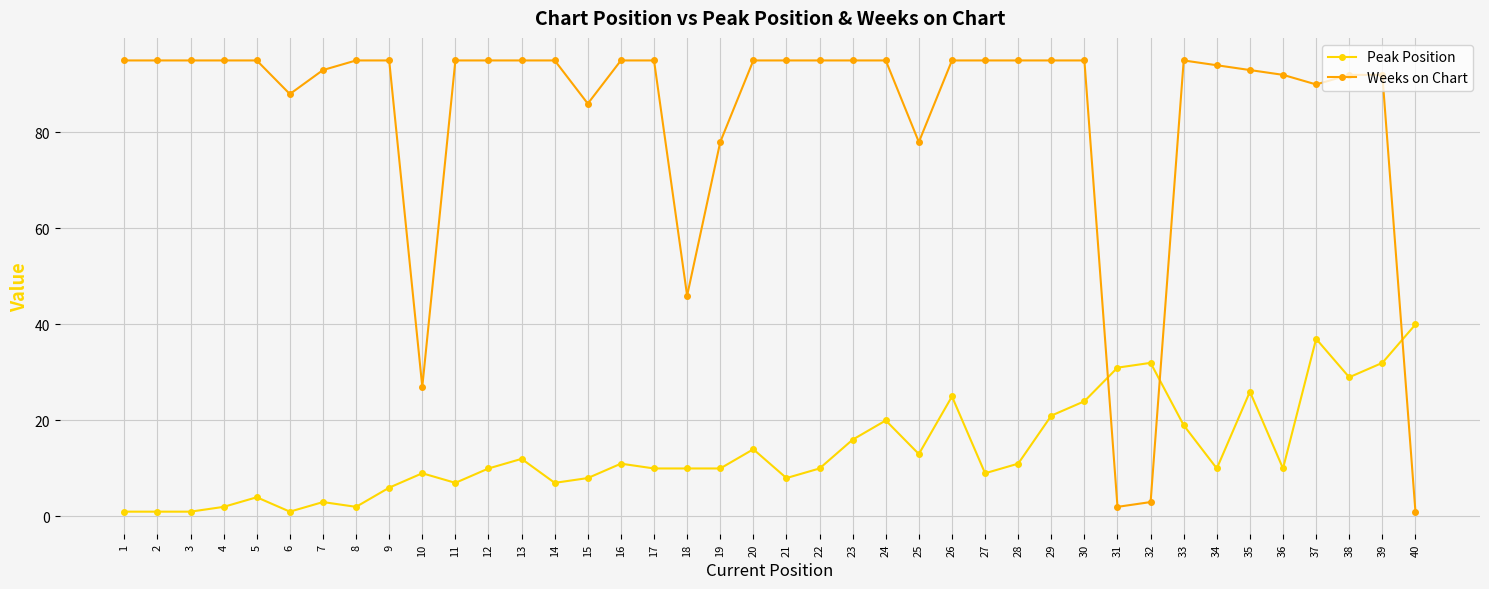

What is the sum of all Weeks on Chart values?

3335